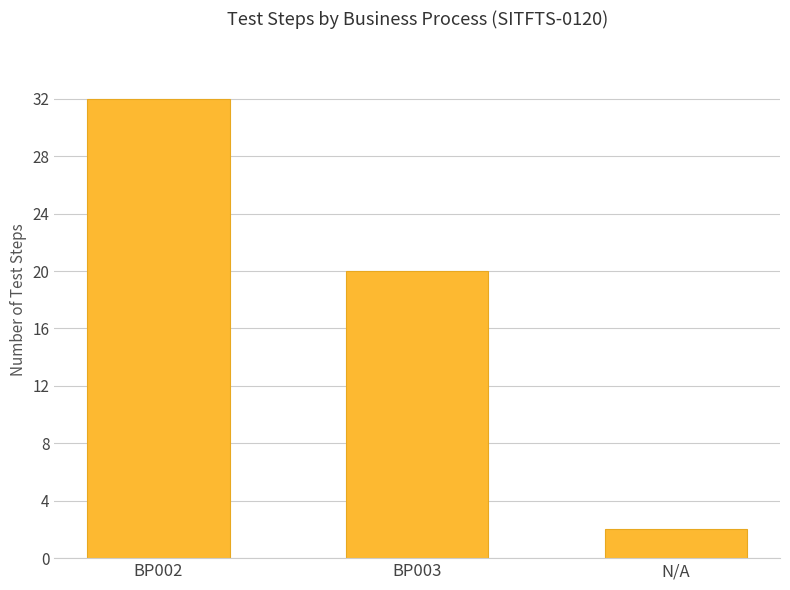

Does the chart contain any negative values?

No